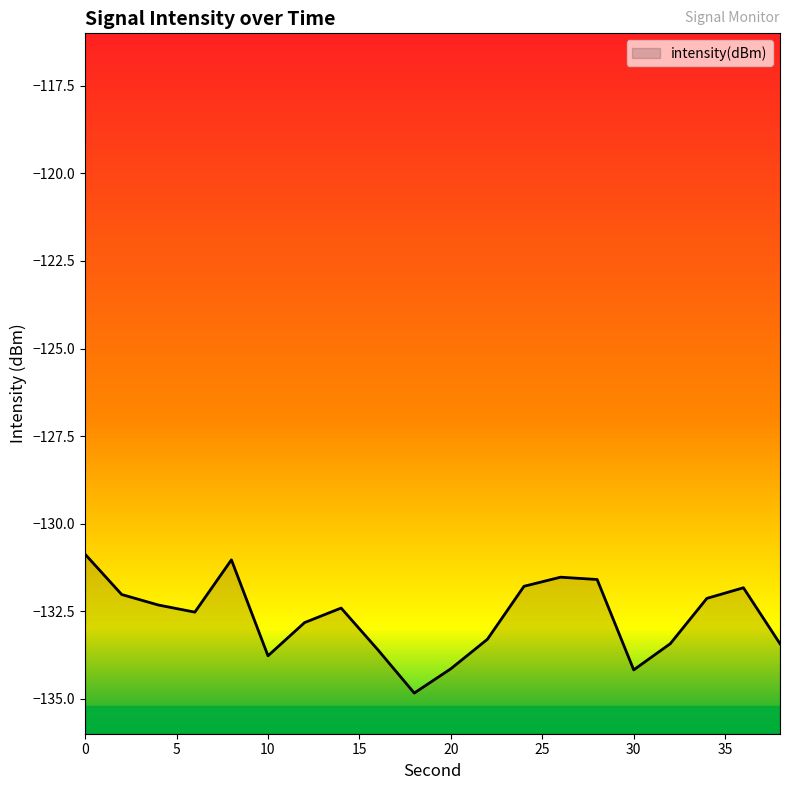

What is the maximum value shown in the chart?

-130.9